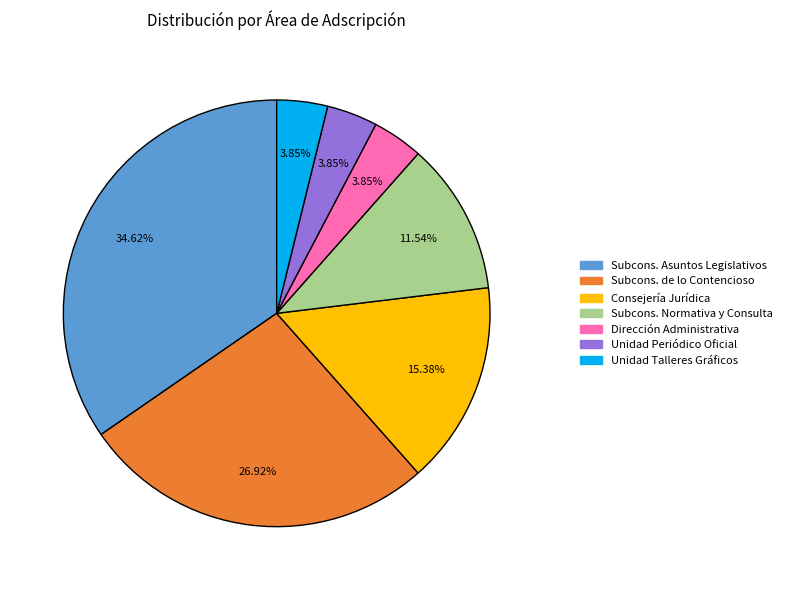

Which has a higher value, Dirección Administrativa or Consejería Jurídica?

Consejería Jurídica